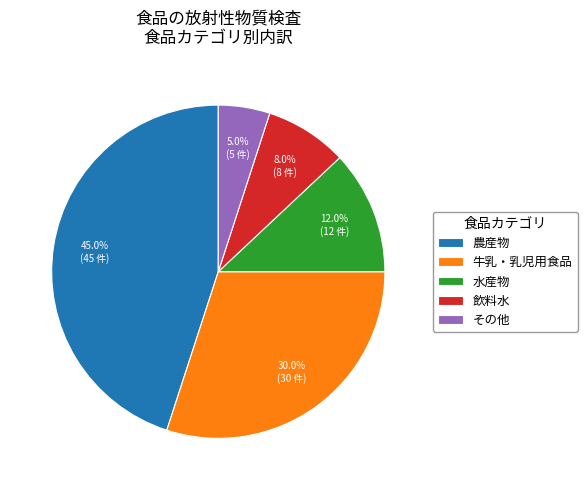

Does any single category account for the majority?

No